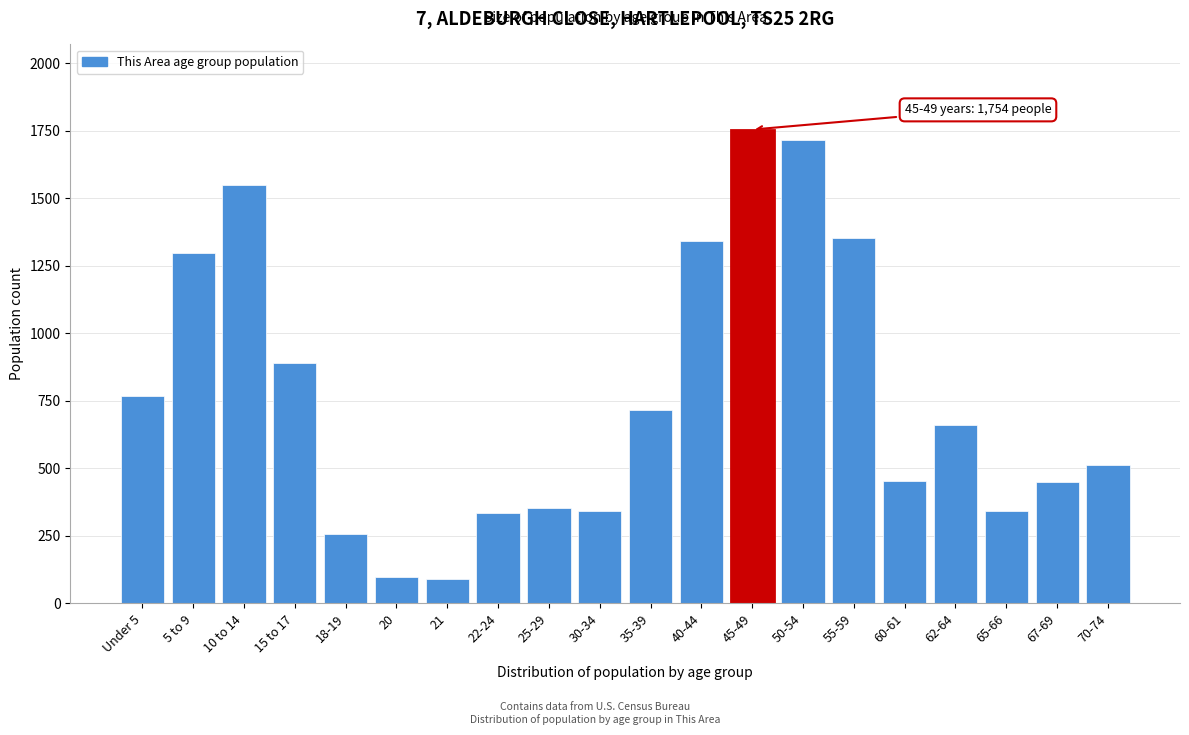

Is it true that the value at 18-19 is 258?

True